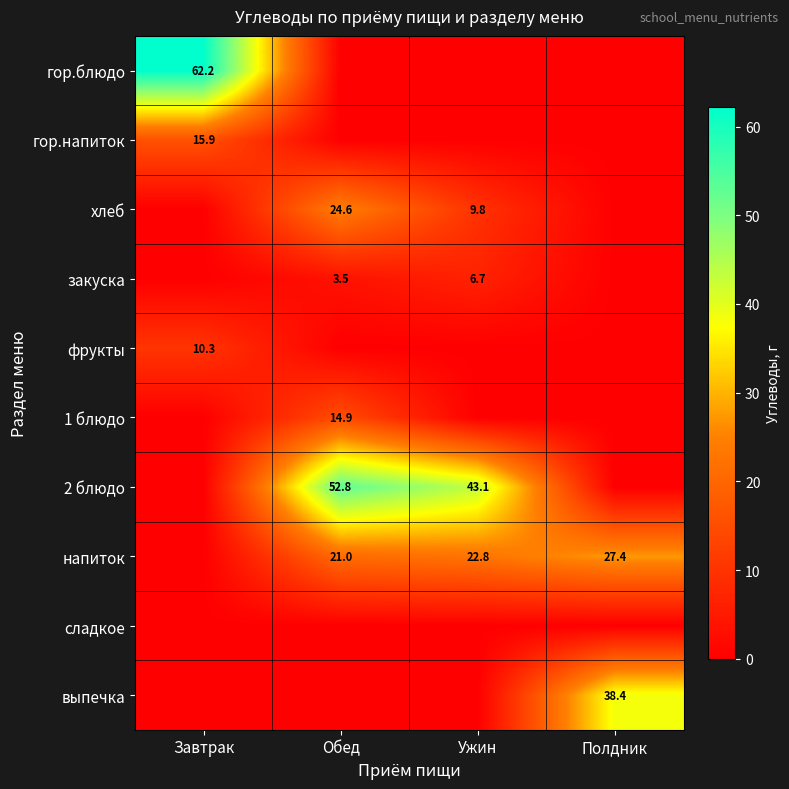

Is it true that закуска equals 3.5 at Обед?

True